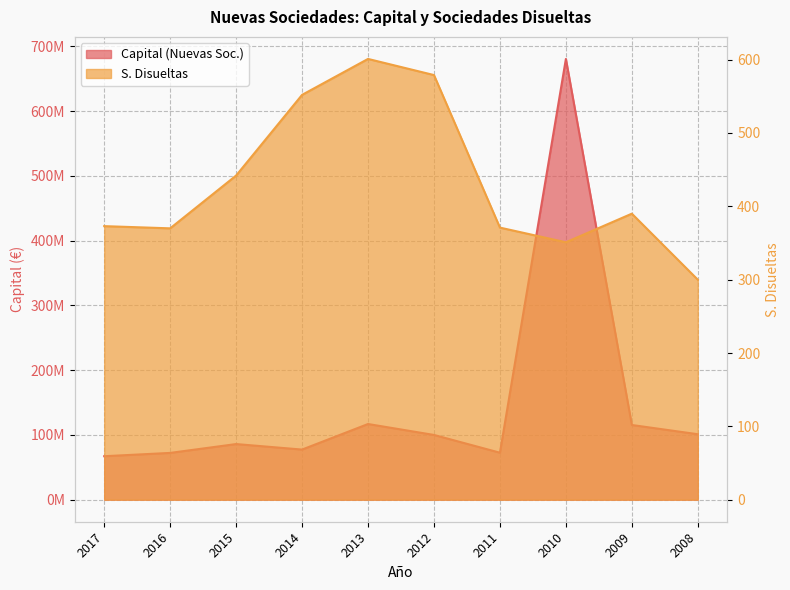

Between 2009 and 2008, which series saw the biggest shift?

Capital (Nuevas Soc.)